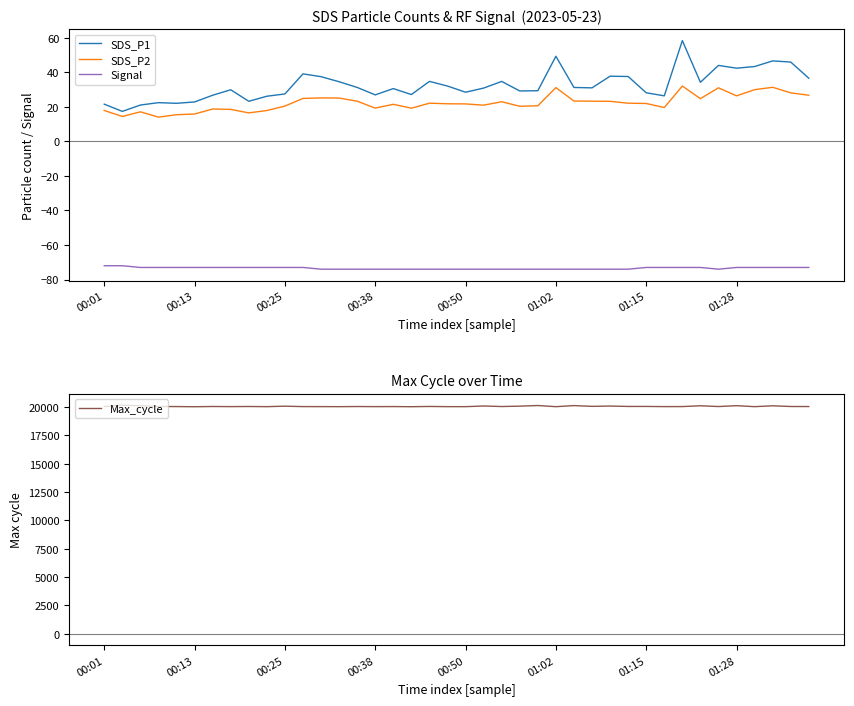

True or false: SDS_P2 and Max_cycle cross at least once.

False